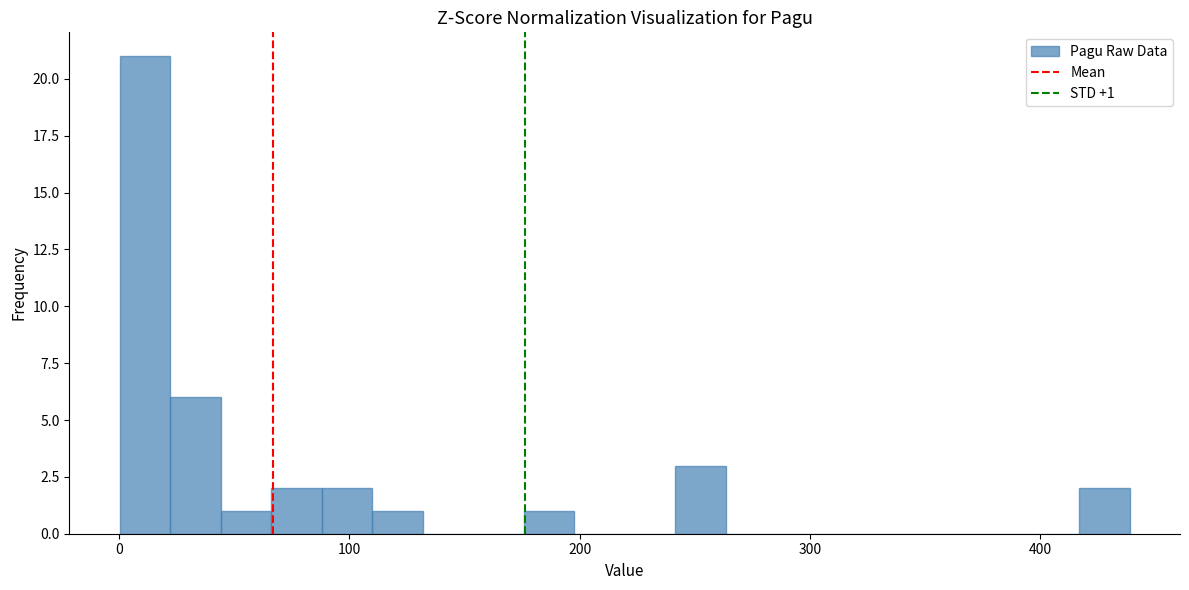

Read against the x-axis, roughly where is the centre of the tallest bar?

10